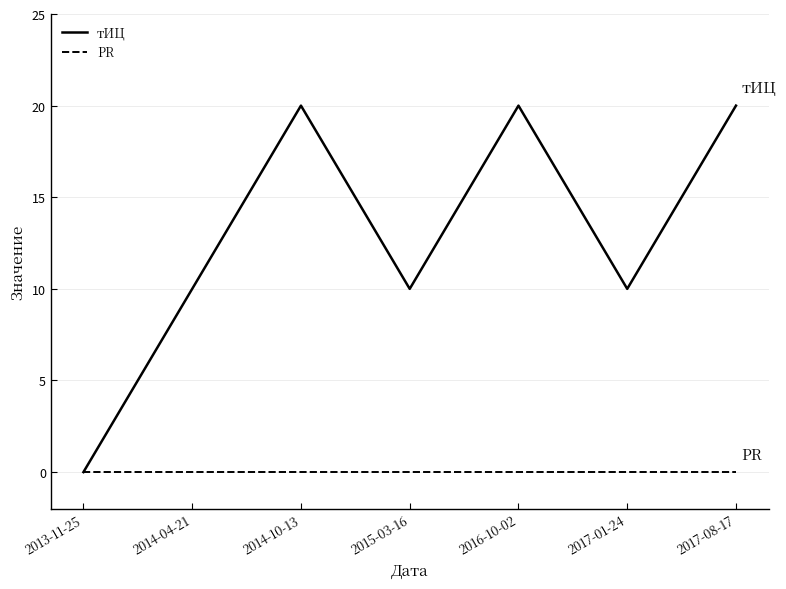

At 2017-01-24, list the series in order from largest to smallest.

тИЦ, PR